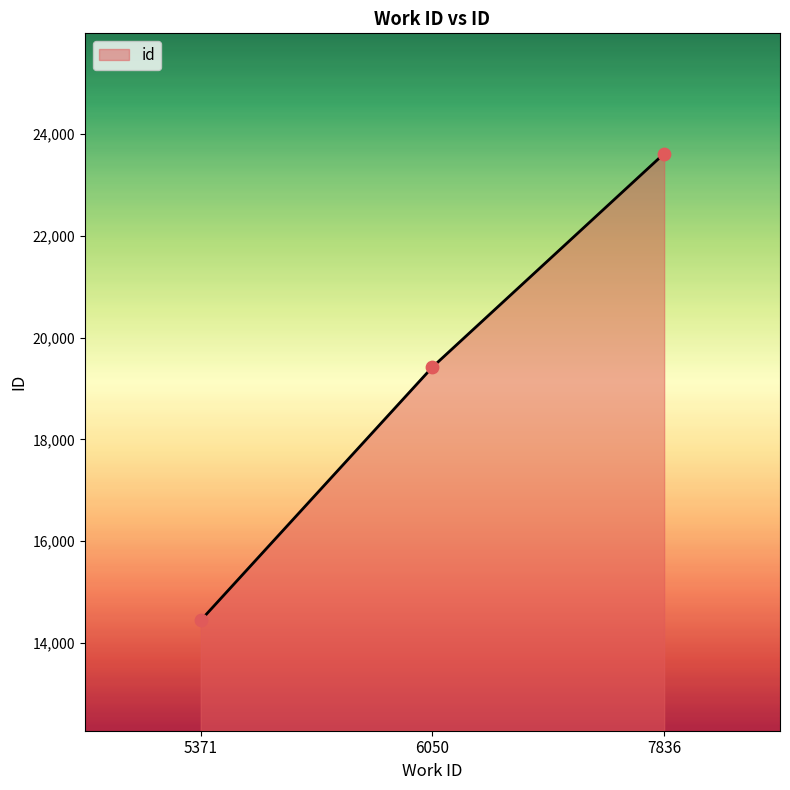

Approximately how many times larger is the value at 6050 compared to 7836?

0.8